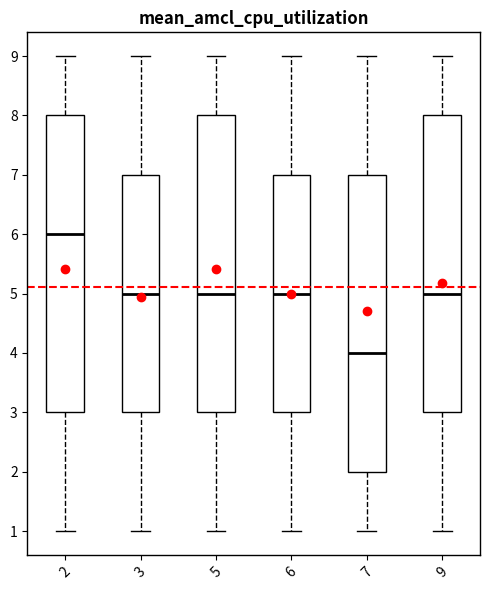

Reading left to right, read every box against the y-axis: the position of its median line, the range the box covers, and the ends of its whiskers. The values are not printed on the chart, so give them approximately, as read against the axis.

2: median 6, box 3 to 8, whiskers 1 to 9
3: median 5, box 3 to 7, whiskers 1 to 9
5: median 5, box 3 to 8, whiskers 1 to 9
6: median 5, box 3 to 7, whiskers 1 to 9
7: median 4, box 2 to 7, whiskers 1 to 9
9: median 5, box 3 to 8, whiskers 1 to 9